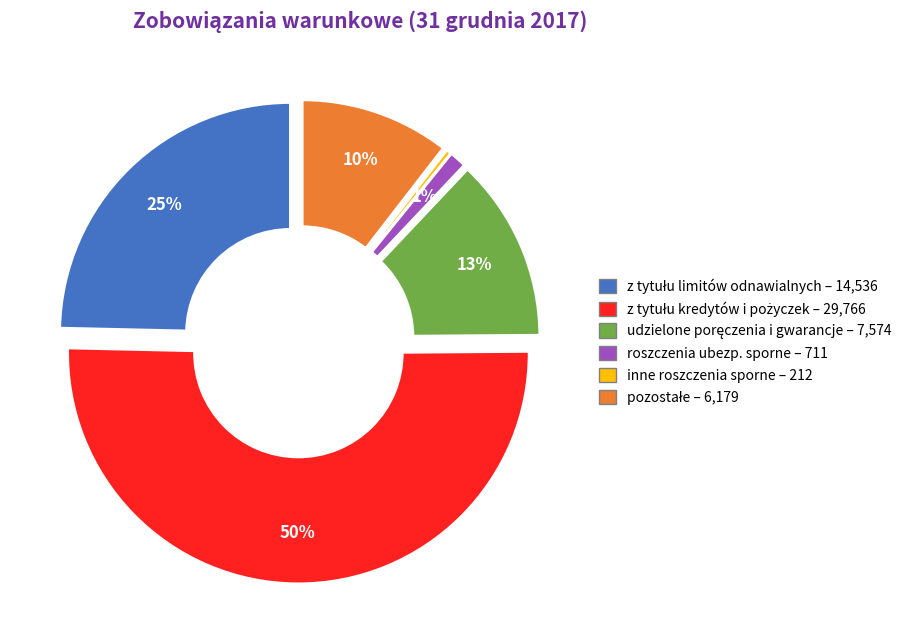

To the nearest percent, what is the difference between the largest and smallest slice percentages?

50%